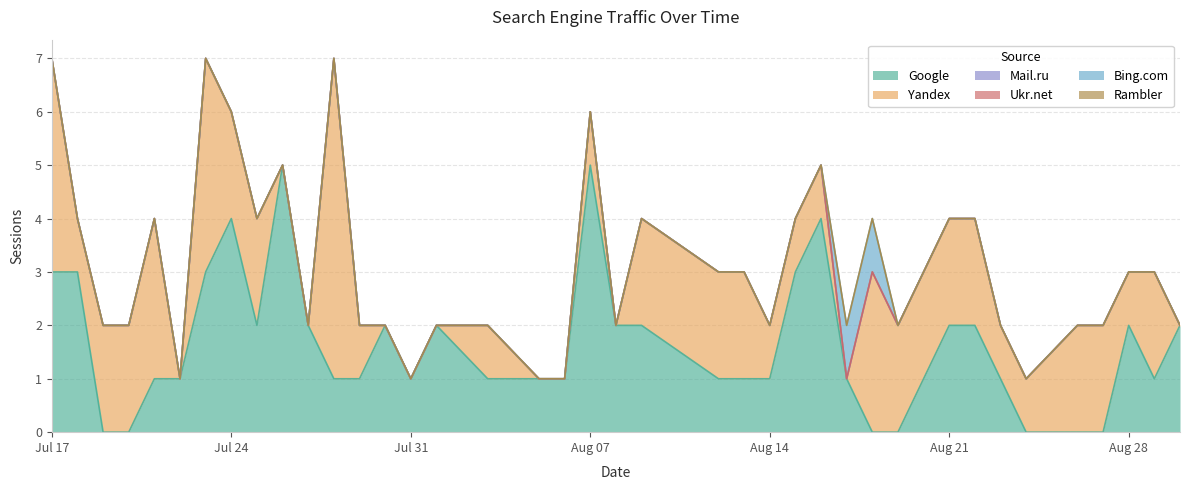

At which label is Google closest to 2?

2017-07-25